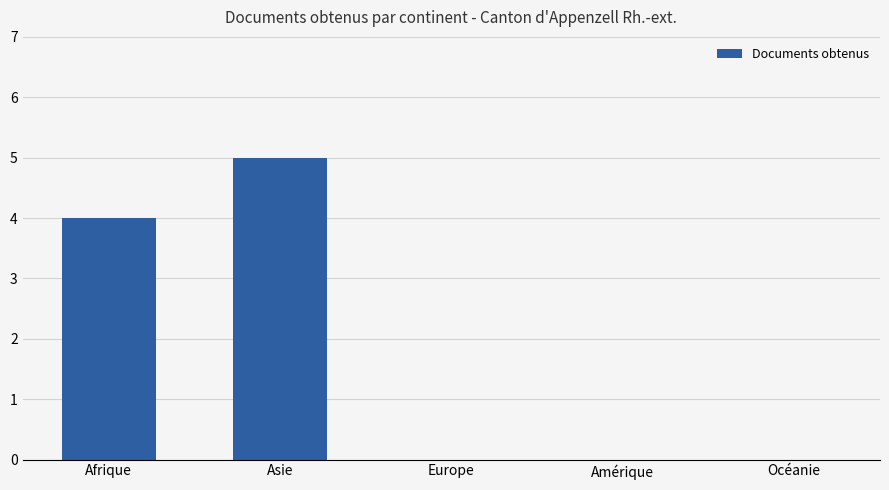

The chart shows a value of 6 at Afrique. True or false?

False